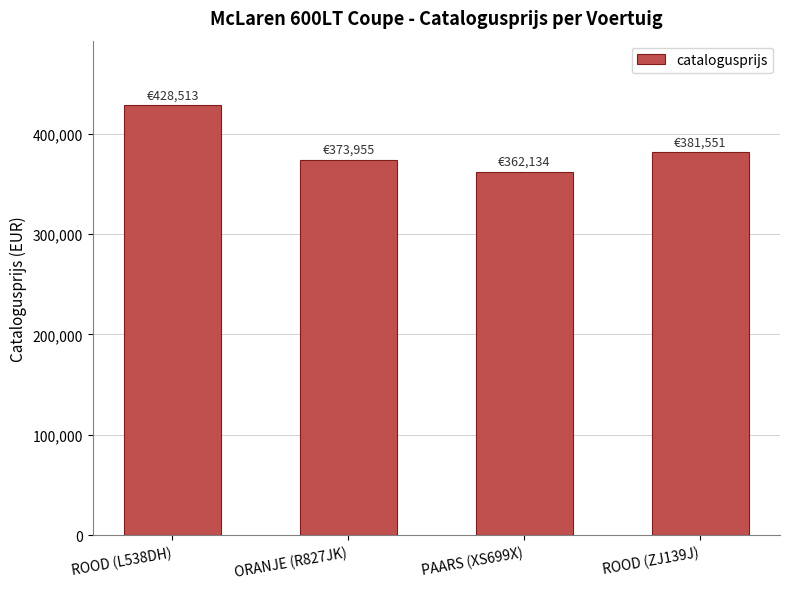

What is the change in value from PAARS (XS699X) to ROOD (ZJ139J)?

+19417